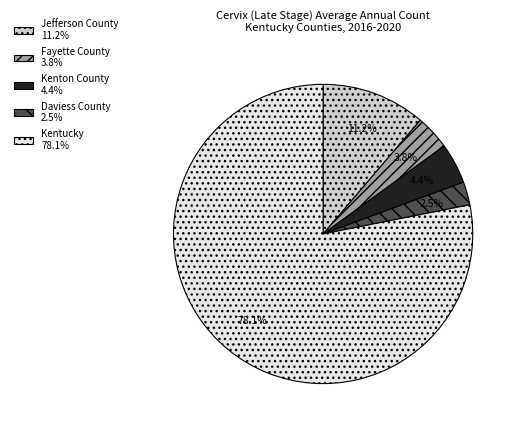

What percentage is the Kenton County slice, to the nearest percent?

4%